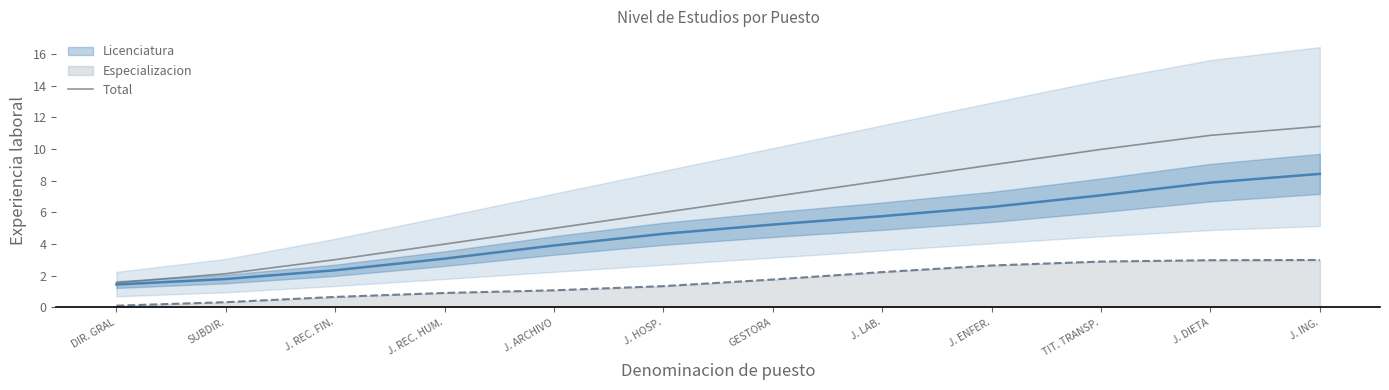

What is the smallest value displayed?

1.6